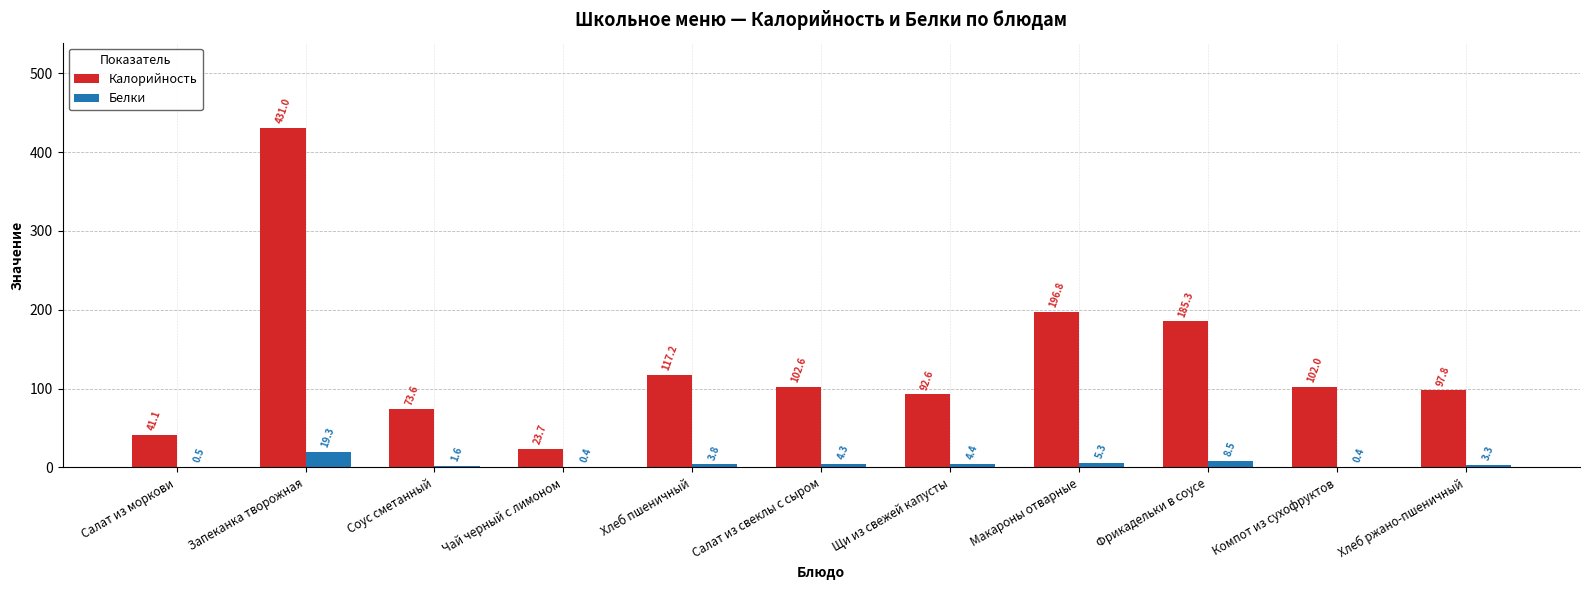

At which category is the sum across all series the highest?

Запеканка творожная